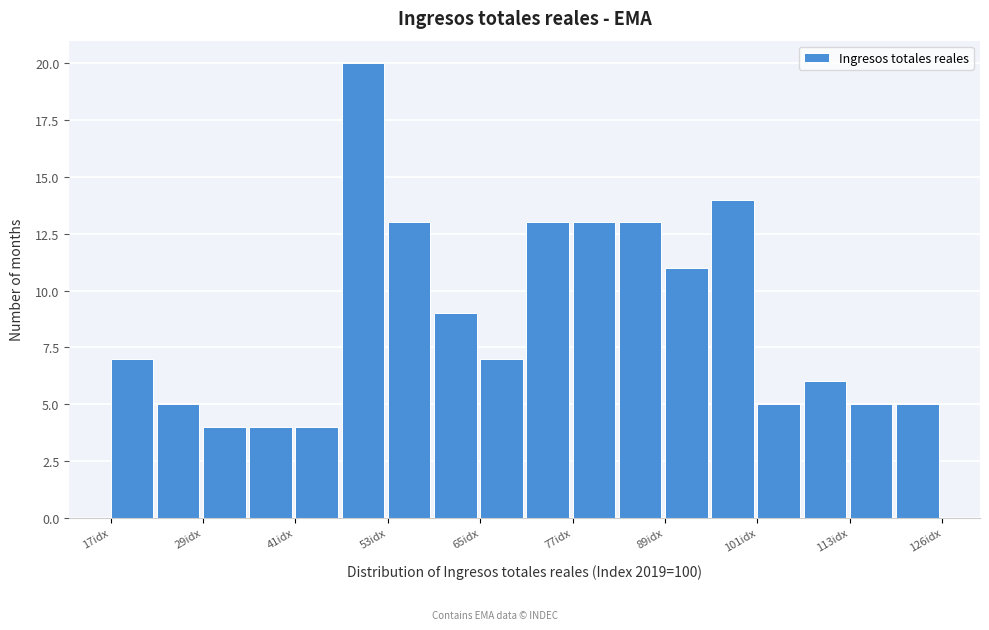

Read against the x-axis, roughly where is the centre of the tallest bar?

50